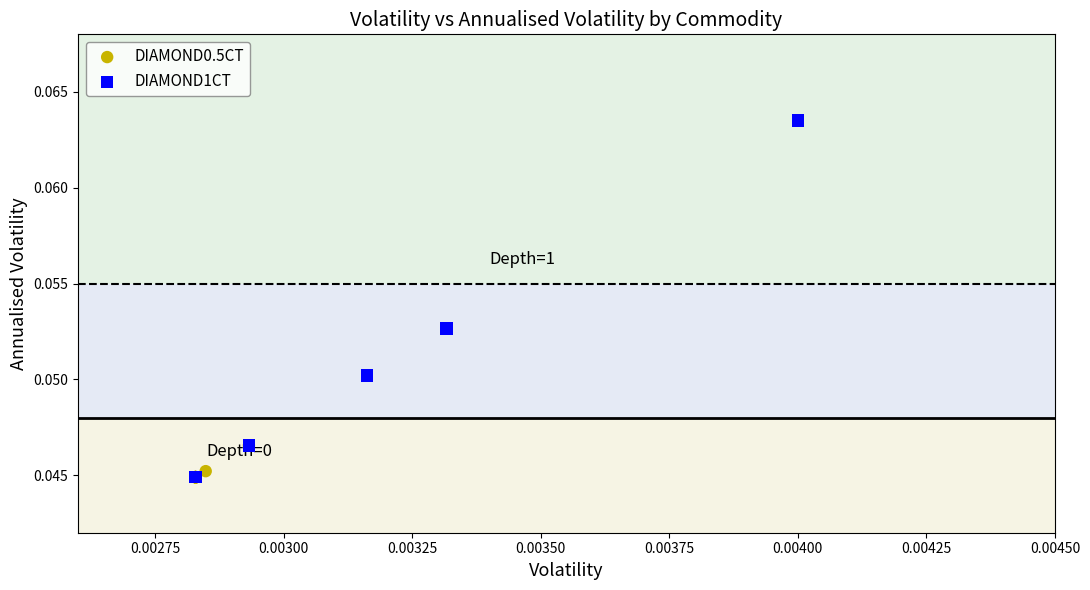

Which series reaches the maximum Y coordinate?

DIAMOND1CT